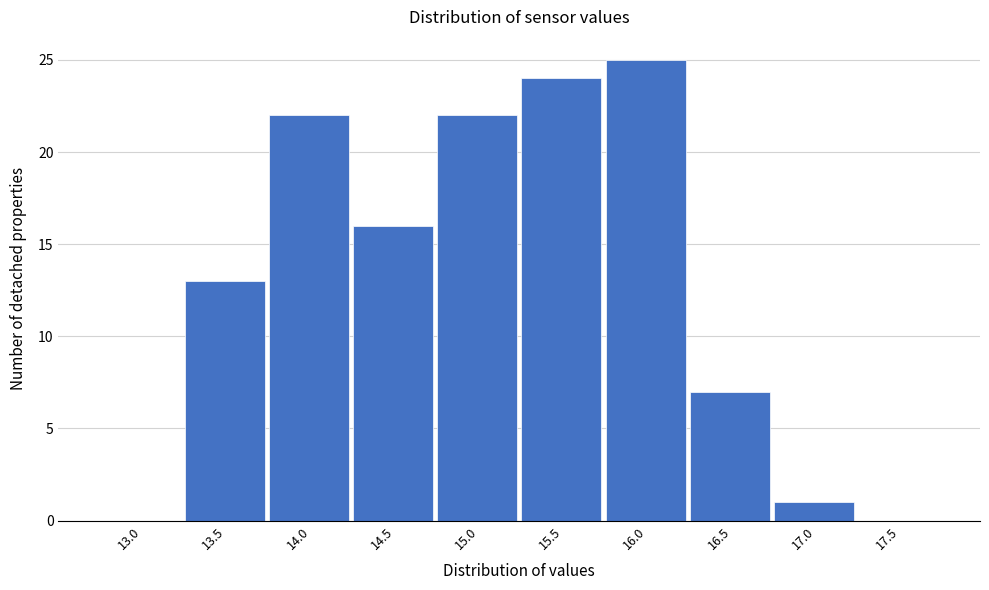

Reading left to right, what are all the values shown in this chart?

13.0=0	13.5=13	14.0=22	14.5=16	15.0=22	15.5=24	16.0=25	16.5=7	17.0=1	17.5=0